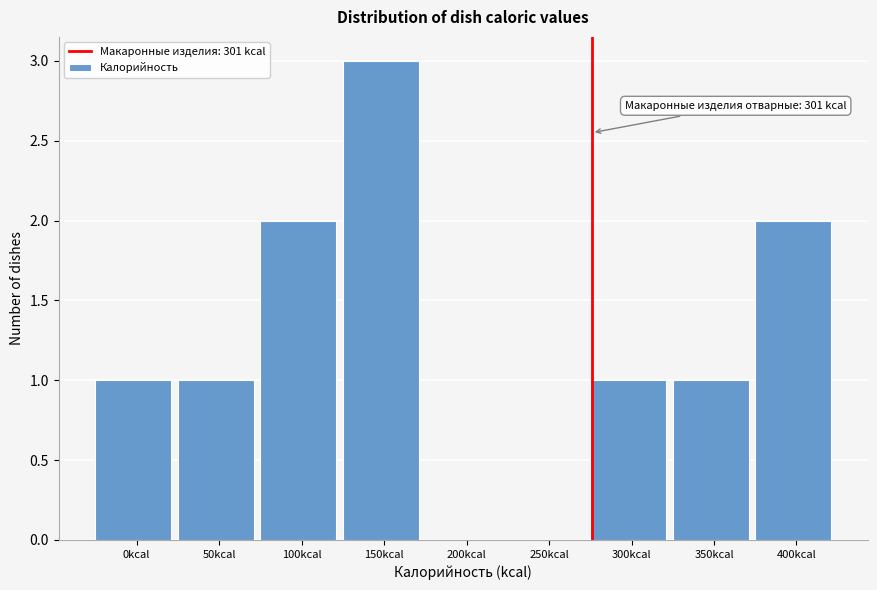

Reading left to right, what are all the values shown in this chart?

0kcal=1	50kcal=1	100kcal=2	150kcal=3	200kcal=0	250kcal=0	300kcal=1	350kcal=1	400kcal=2